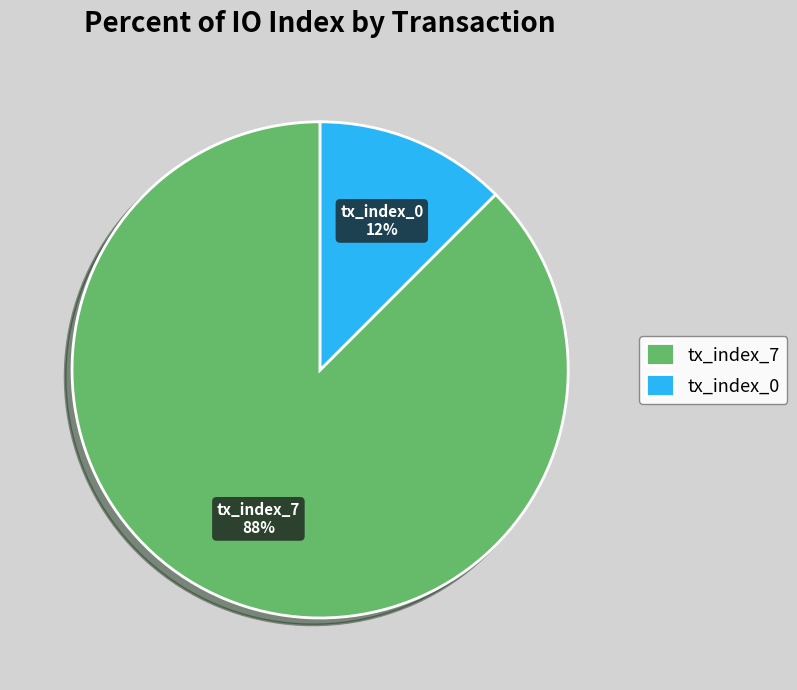

Rank the categories by value from lowest to highest.

tx_index_0, tx_index_7